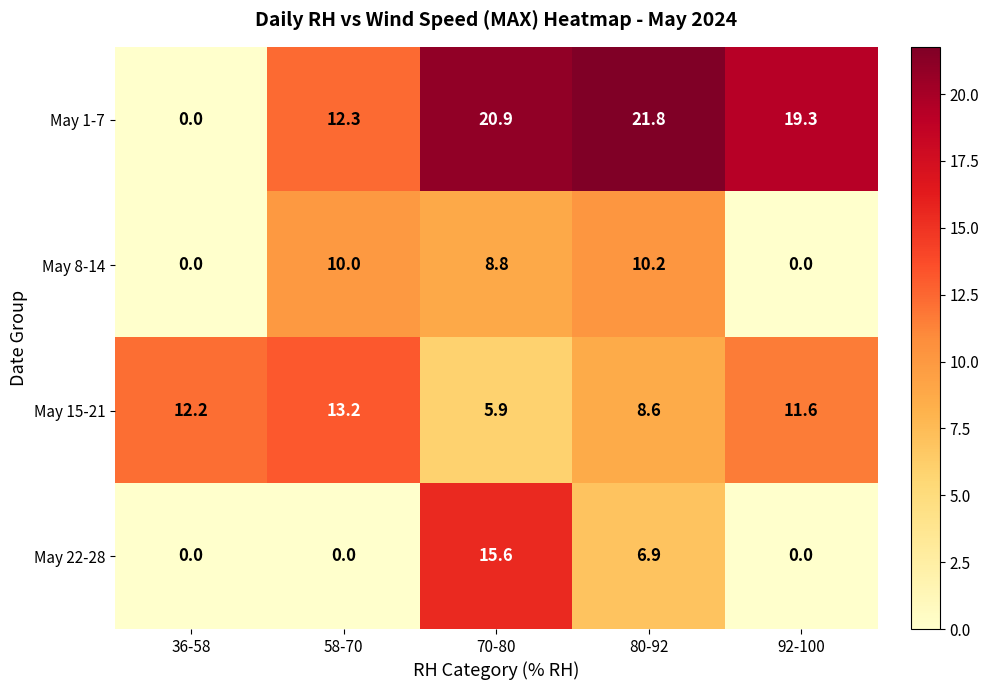

Count the number of data series in this chart.

4